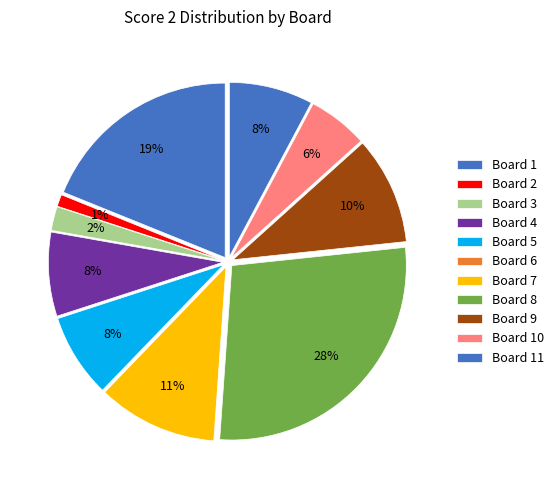

Rank the categories by value from highest to lowest.

Board 8, Board 1, Board 7, Board 9, Board 4, Board 5, Board 11, Board 10, Board 3, Board 2, Board 6